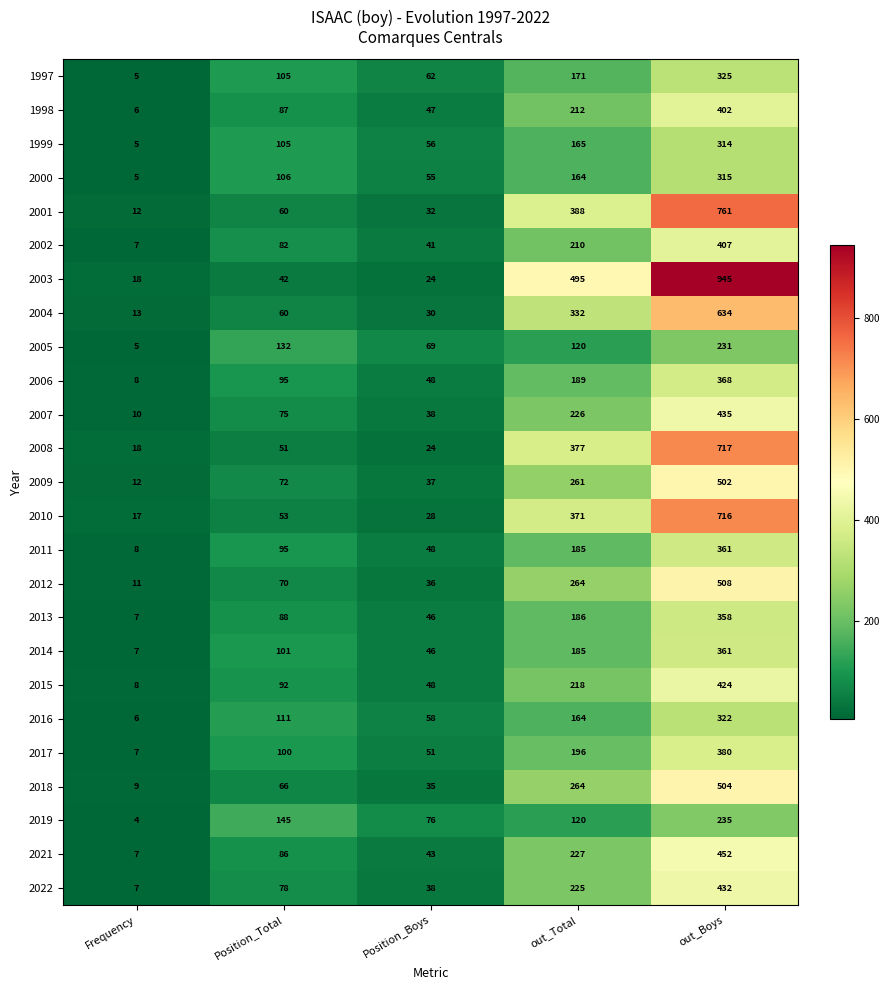

Count the 2011 values in the range 48 to 185.

3